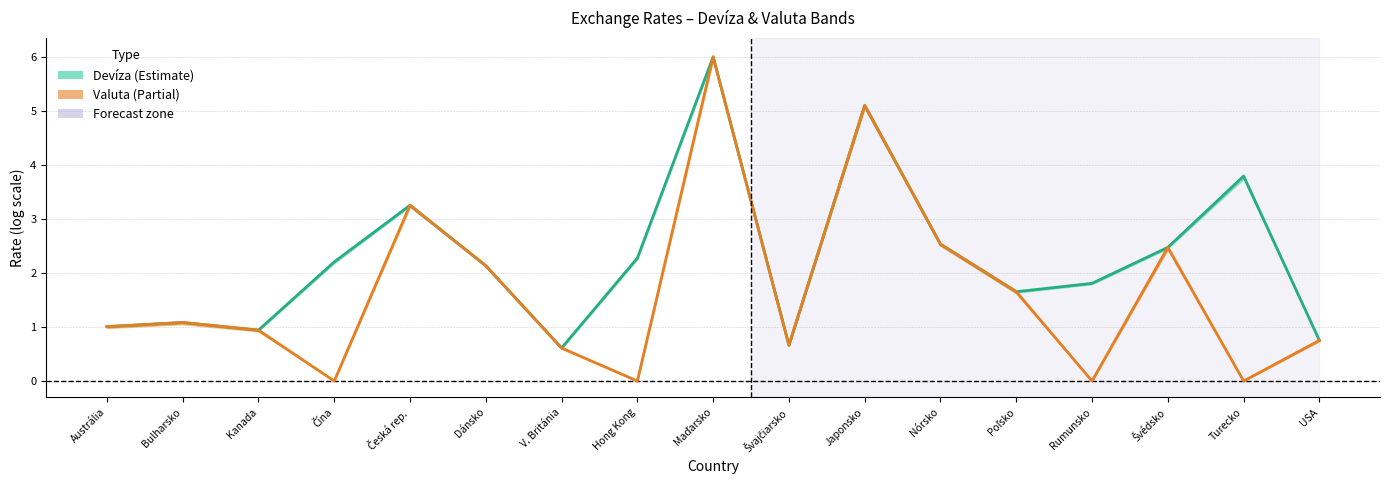

How many data points in Devíza stred are less than 2?

8